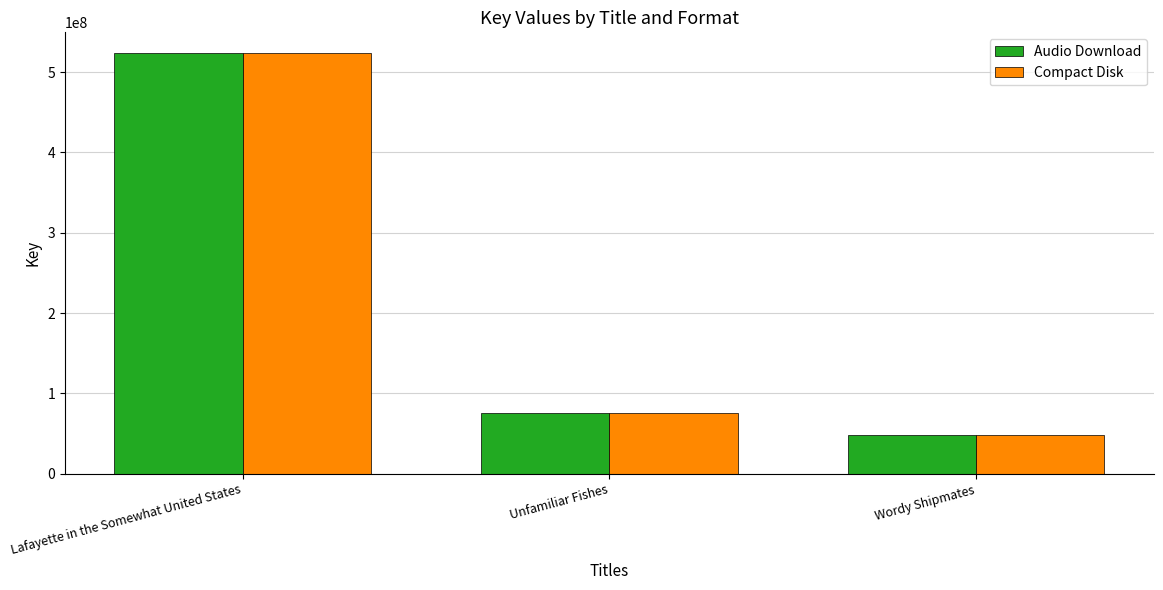

True or false: Compact Disk has a value of 11105119 at Wordy Shipmates.

False